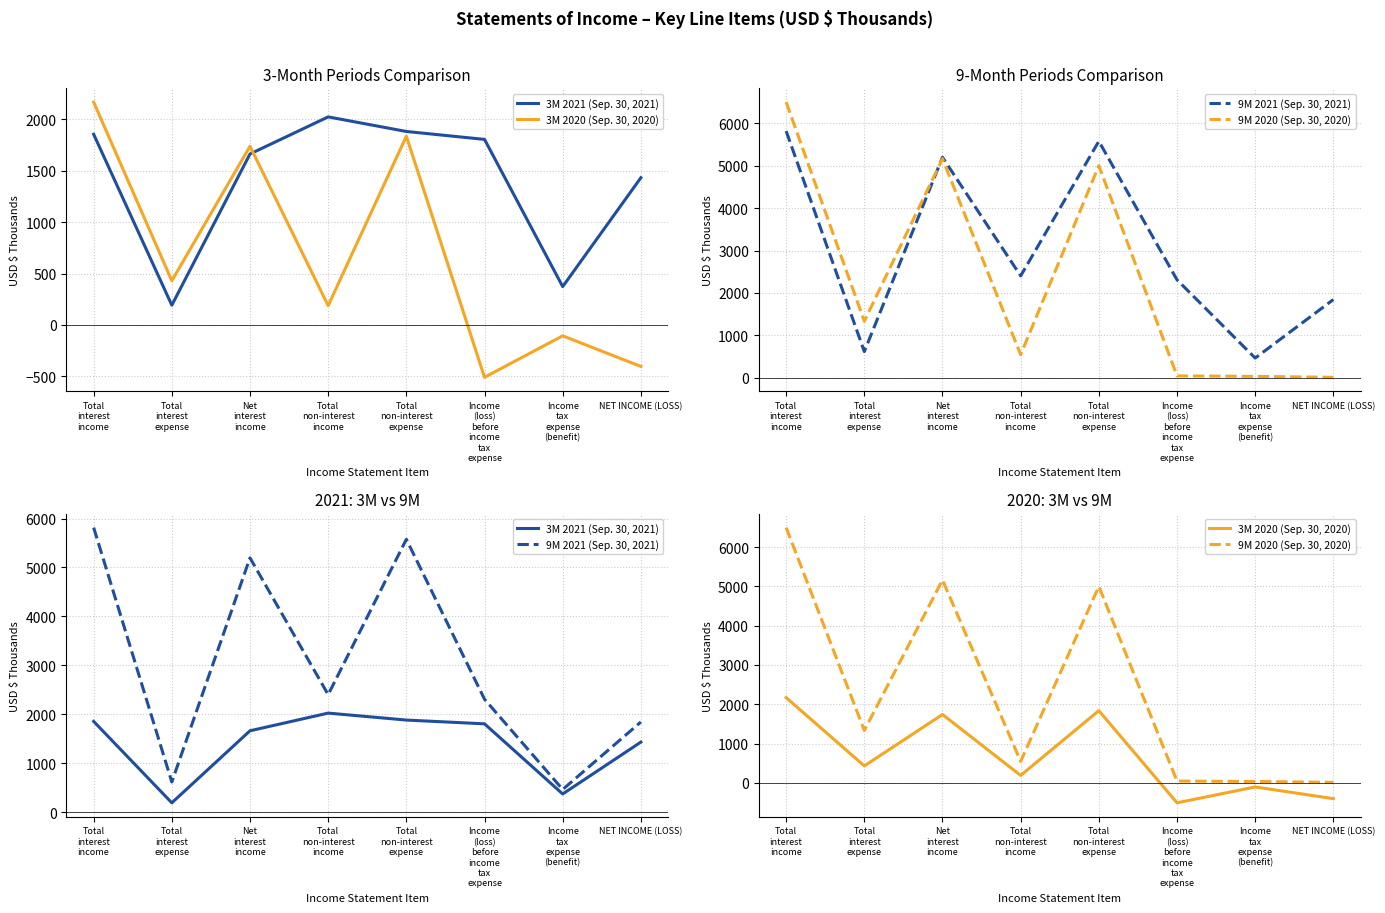

Does the chart display data point markers on the line(s)?

No